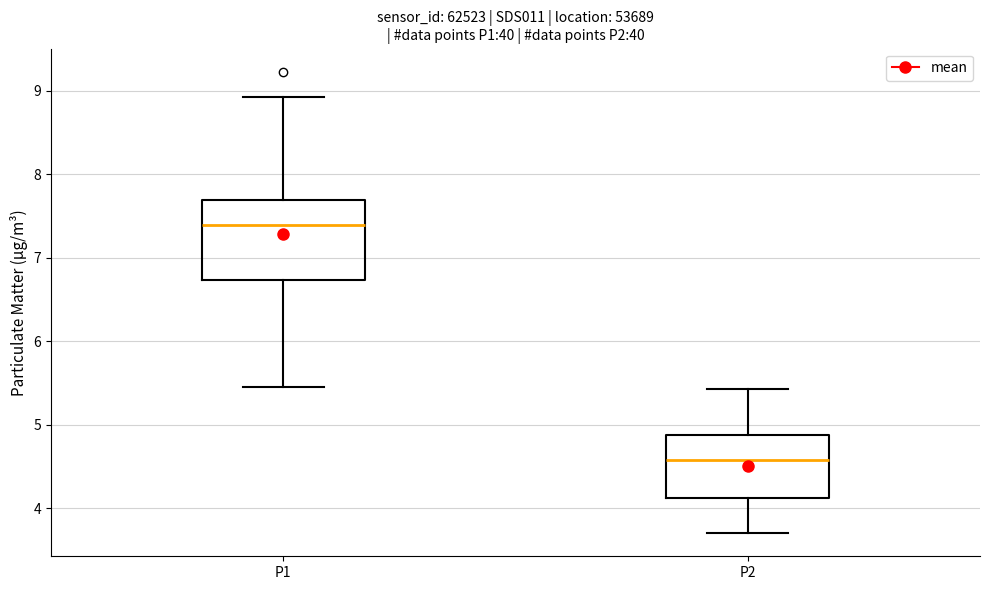

Where does the upper whisker of the box for P2 end on the y-axis? The values are not printed on the chart, so give them approximately, as read against the axis.

5.4